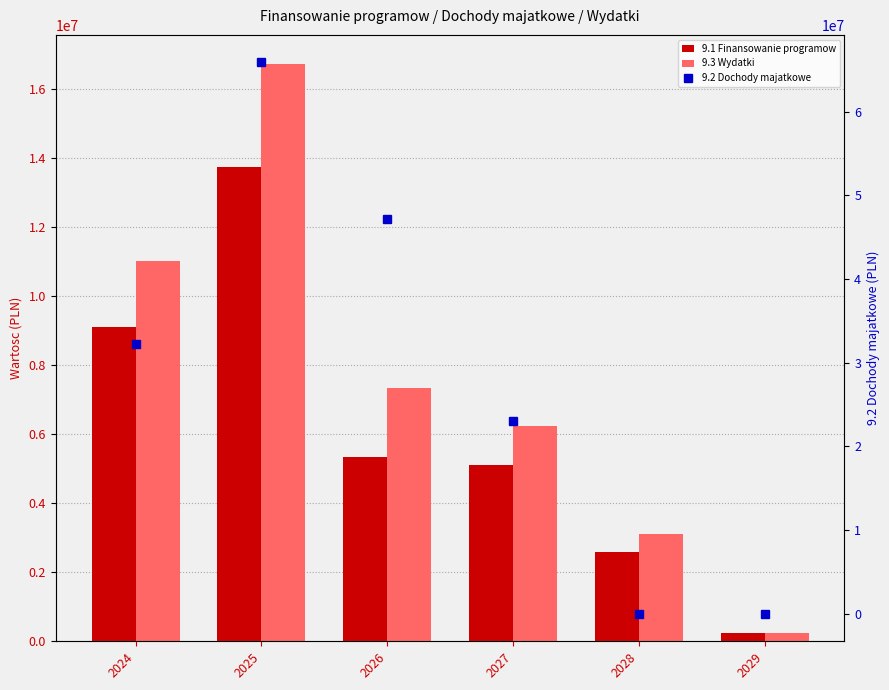

Where is 9.1 Finansowanie programow nearest to the value 6986514?

2026